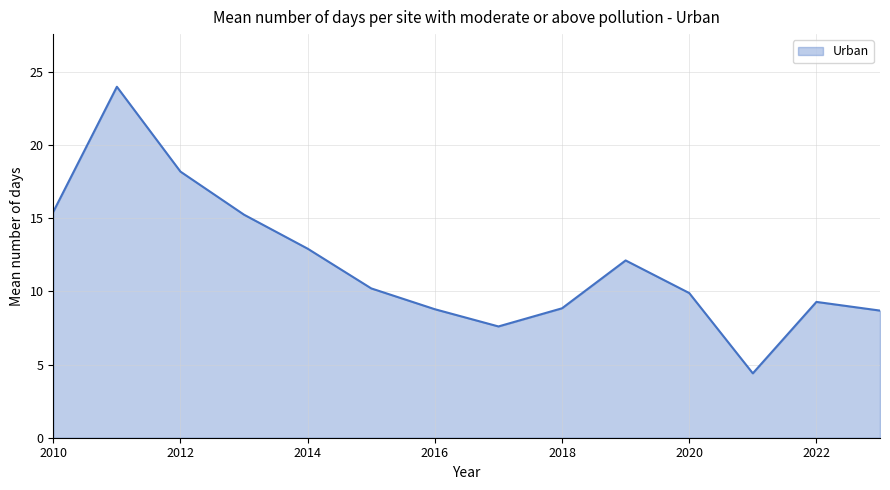

What is the maximum value shown in the chart?

24.0